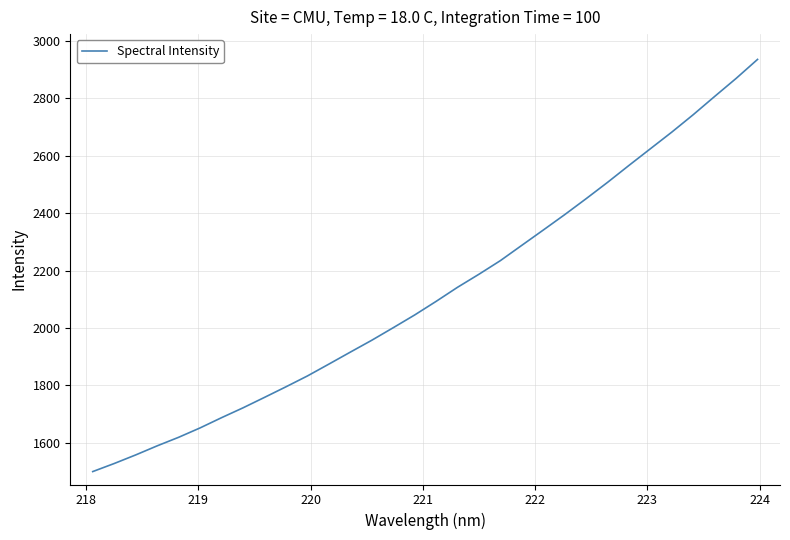

What is the difference between the maximum and minimum values?

1434.9